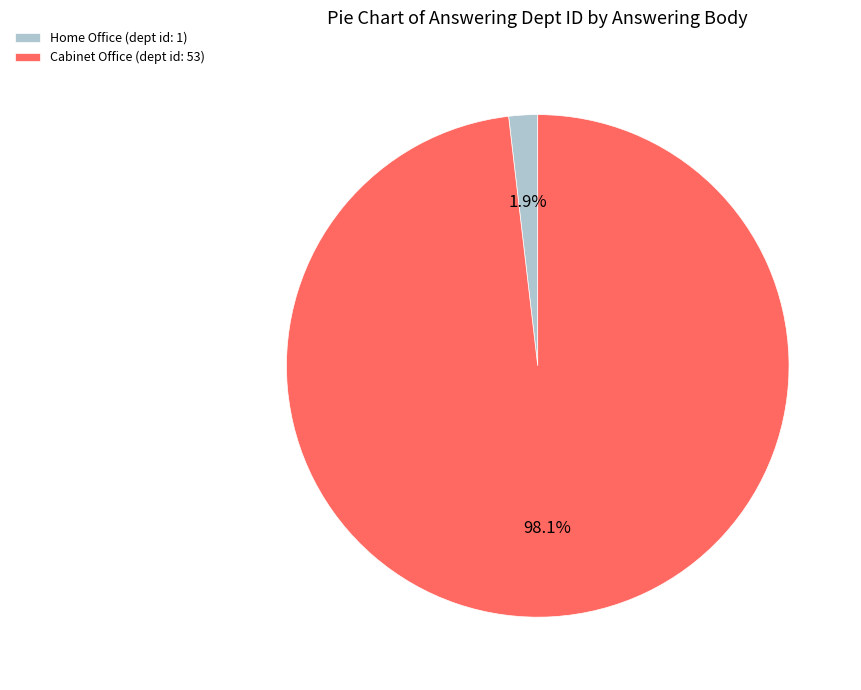

True or false: Home Office accounts for 2% of the total.

True